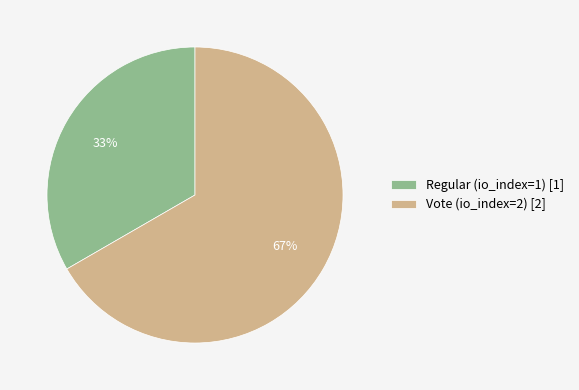

Approximately how many times larger is the value at Regular (io_index=1) [1] compared to Vote (io_index=2) [2]?

0.5